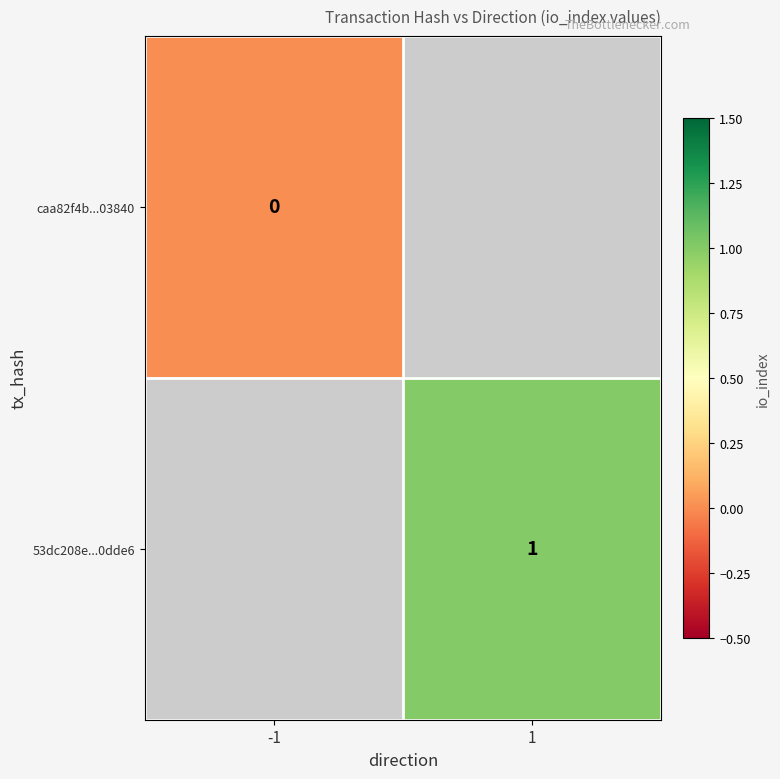

The 53dc208e...0dde6 series shows 1 at 1. True or false?

True